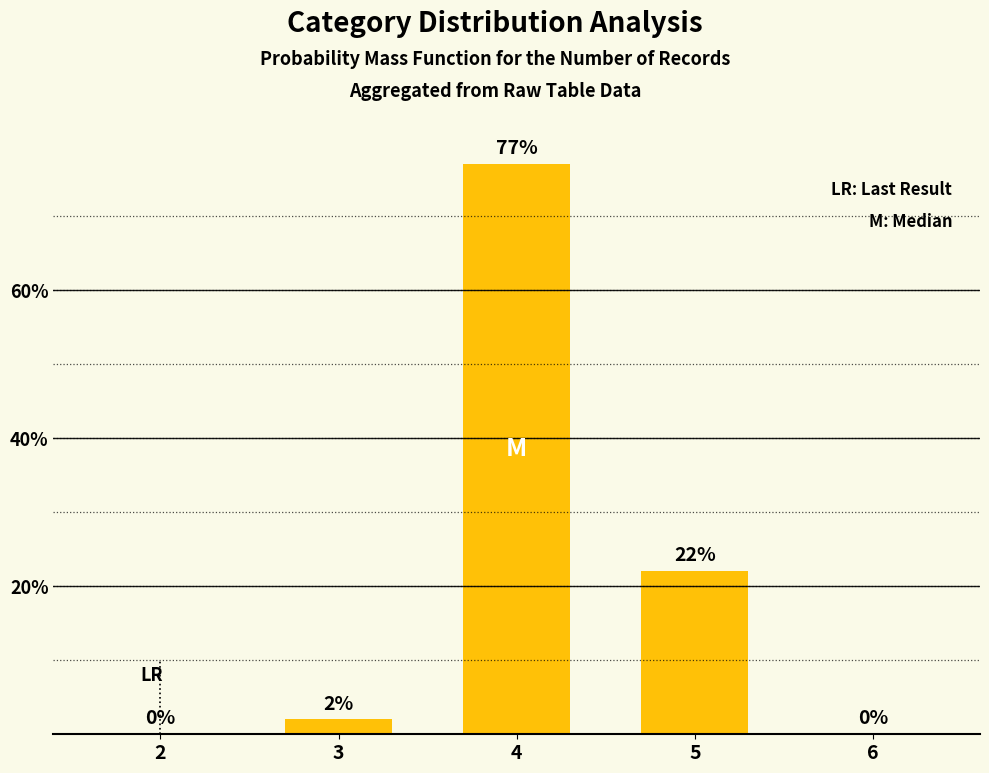

The value at 6 is 0. True or false?

True